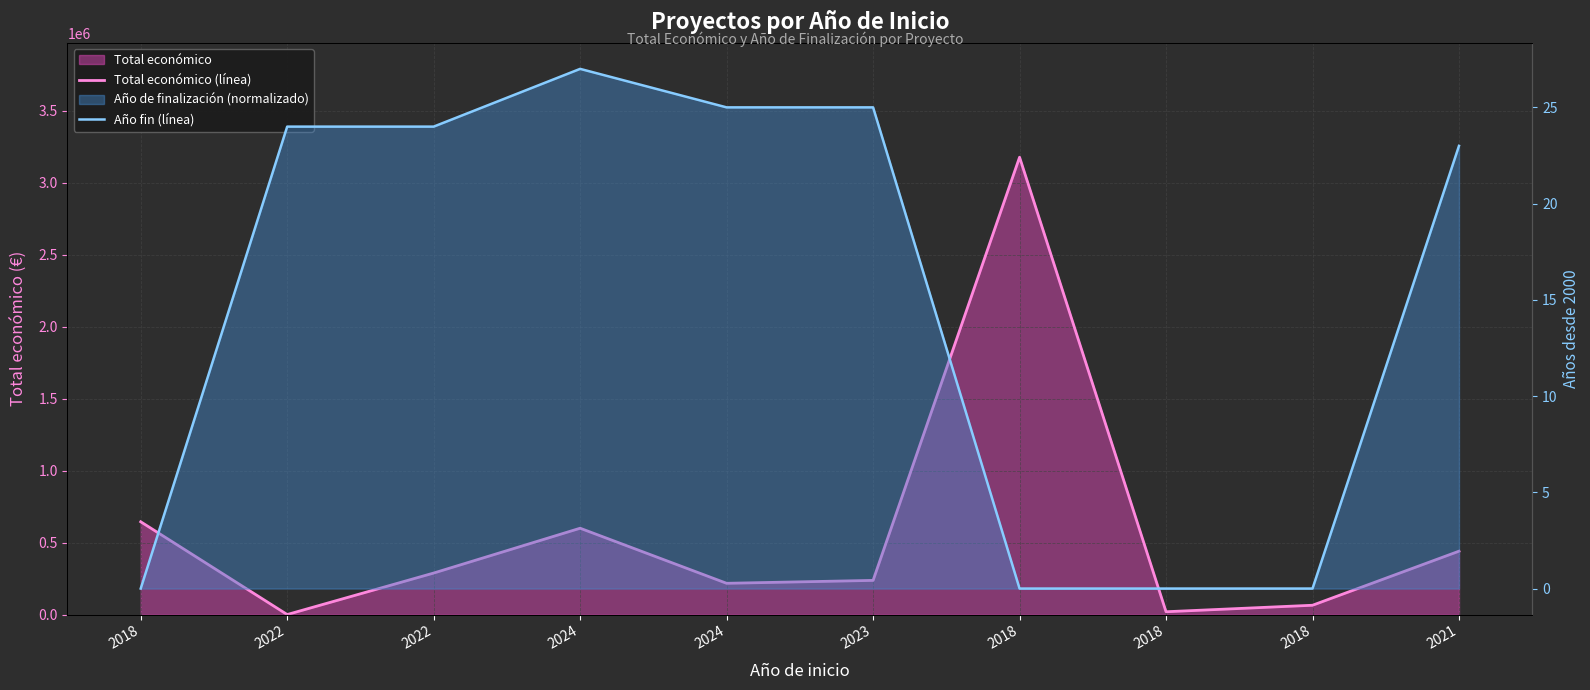

True or false: Año fin (línea) has a value of -17 at 2018.

False